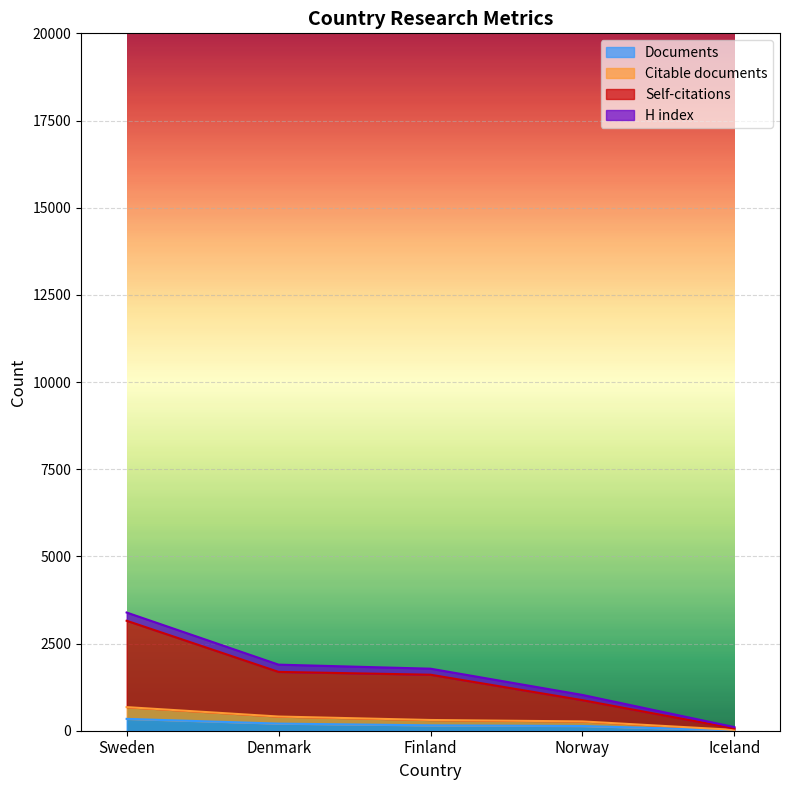

What are all the series names shown in the legend?

Documents, Citable documents, Self-citations, H index